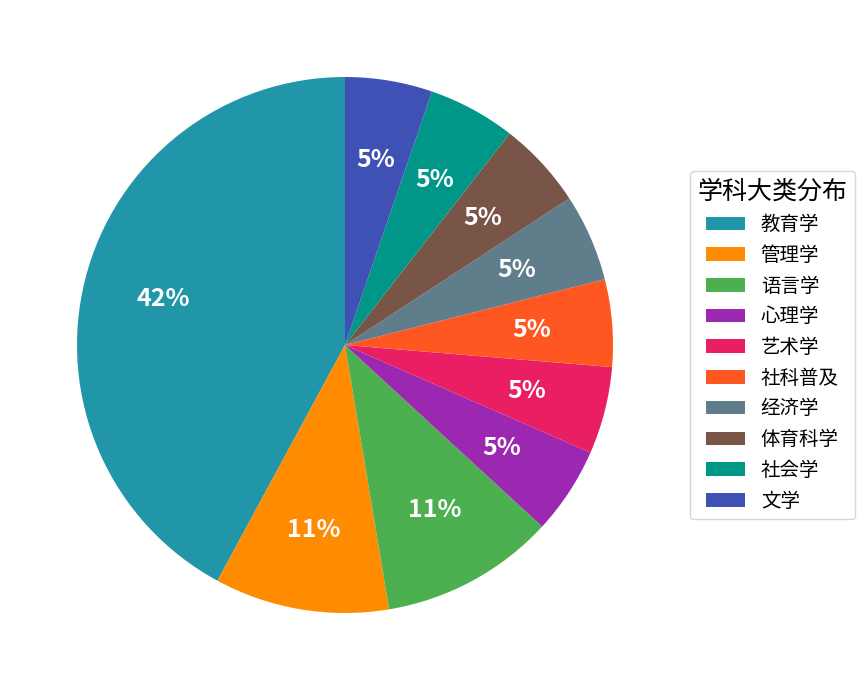

Count the number of slices in the pie.

10